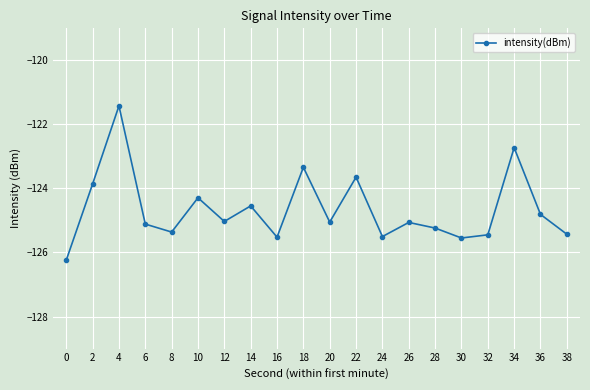

Is it true that the value at 36 is -64.0?

False